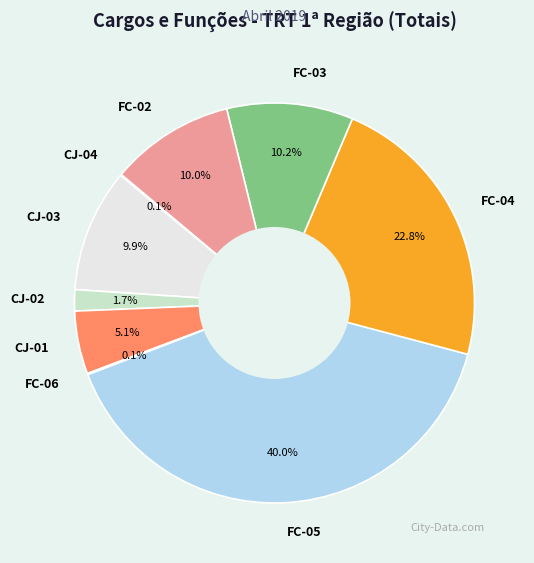

To the nearest percent, what is the average slice percentage?

11%